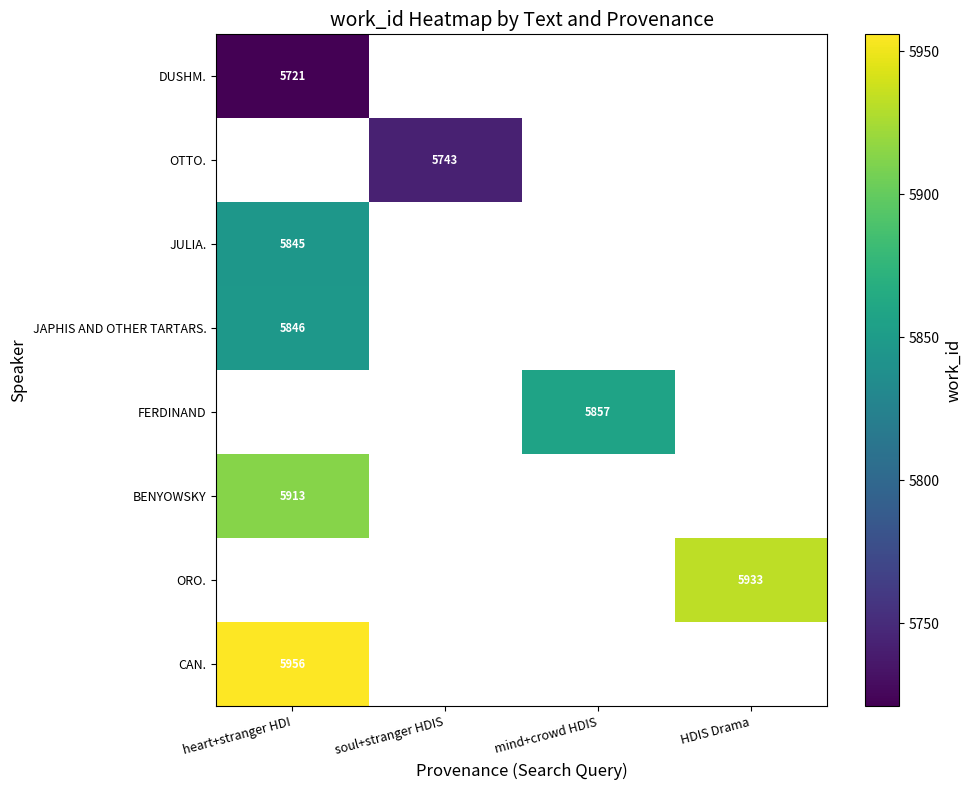

At how many categories does at least one series exceed 5848?

3